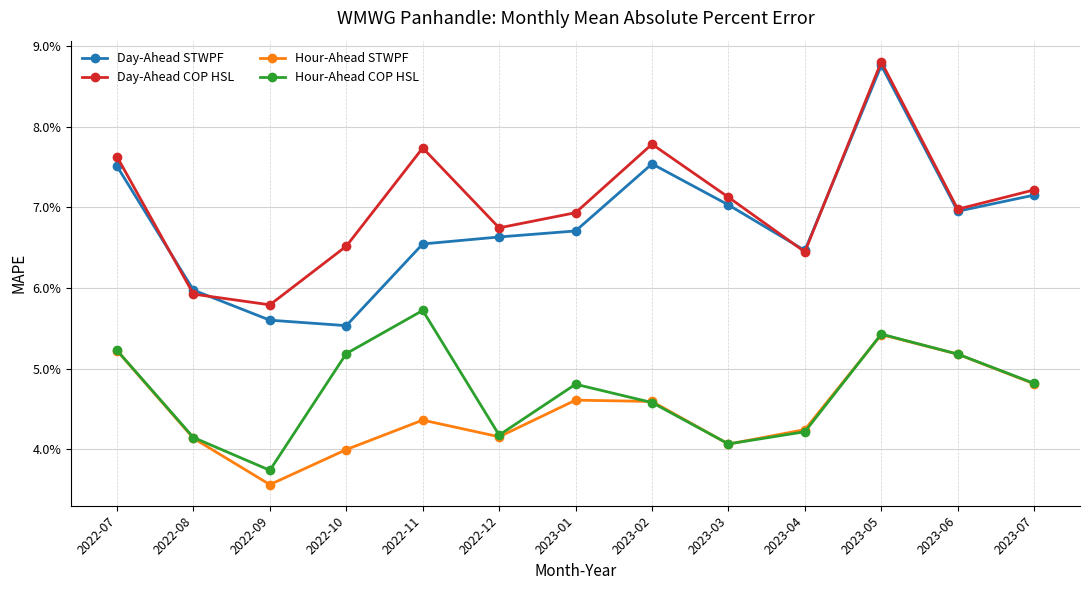

What are all the series names shown in the legend?

Day-Ahead STWPF, Day-Ahead COP HSL, Hour-Ahead STWPF, Hour-Ahead COP HSL